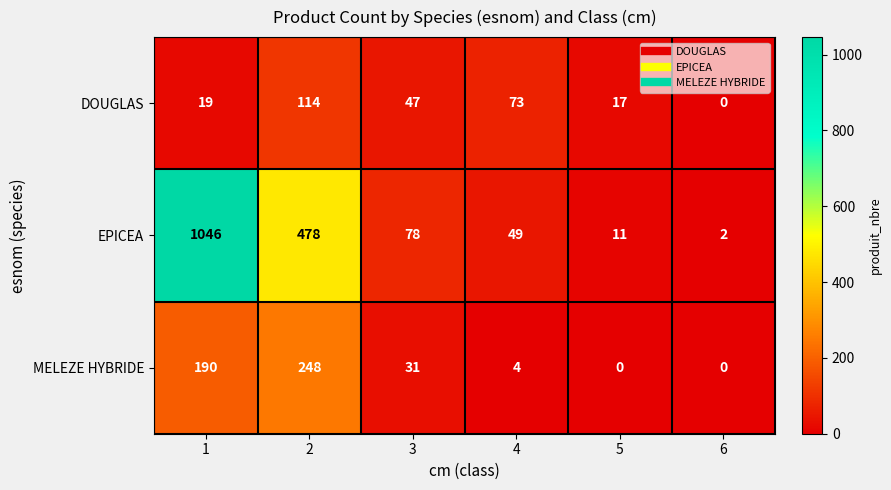

At which label is DOUGLAS closest to 57?

3